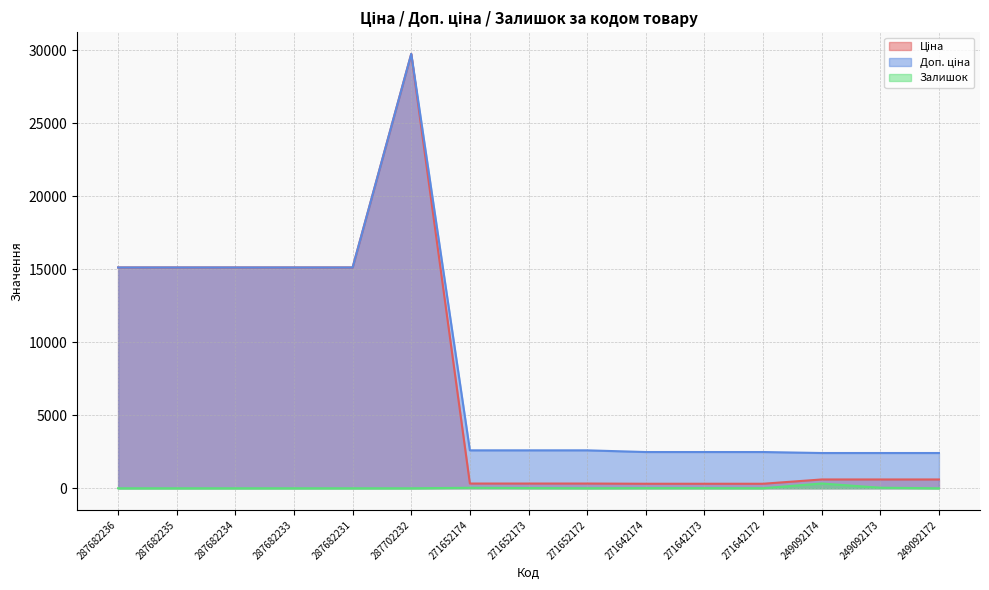

What is the maximum value for Залишок?

328.0